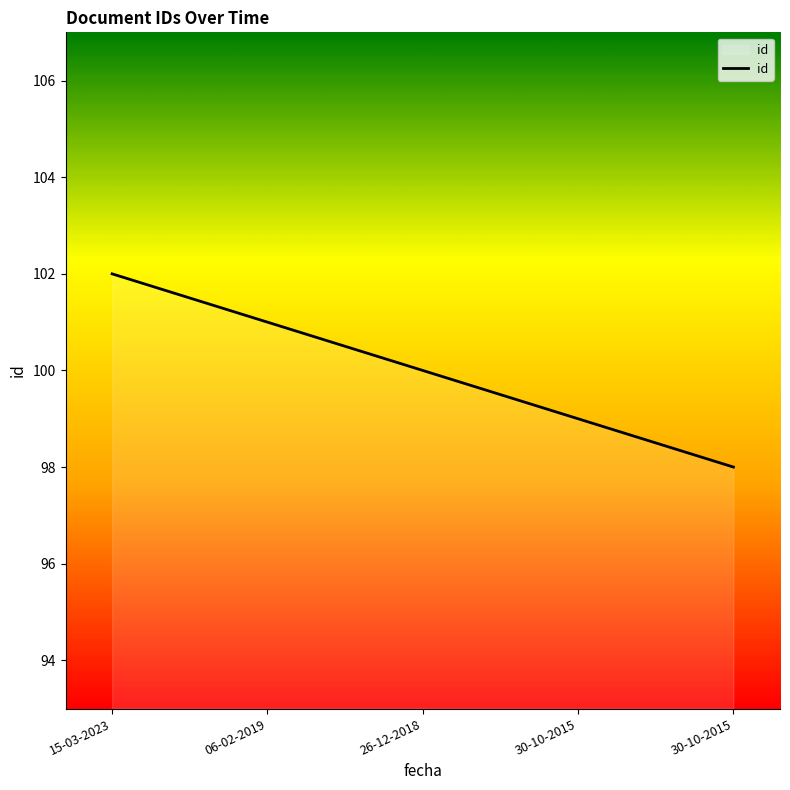

What is the minimum value shown in the chart?

98